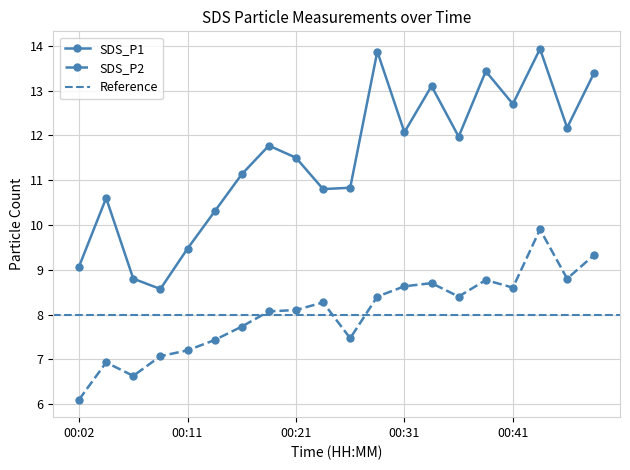

True or false: SDS_P2 and SDS_P1 cross at least once.

False